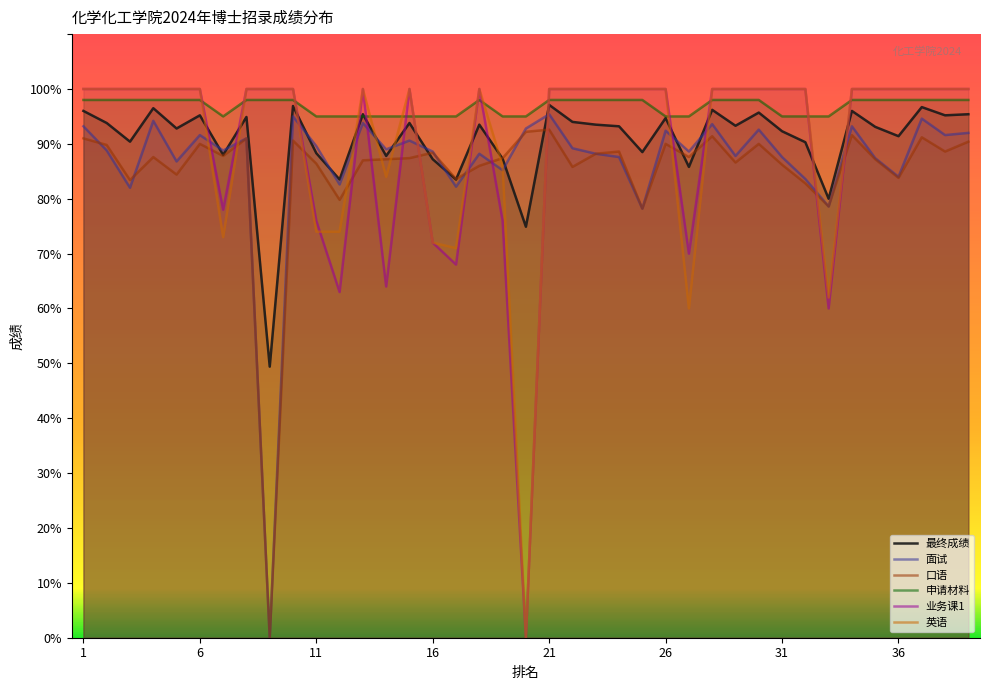

How many 申请材料 values are between 95 and 98?

39